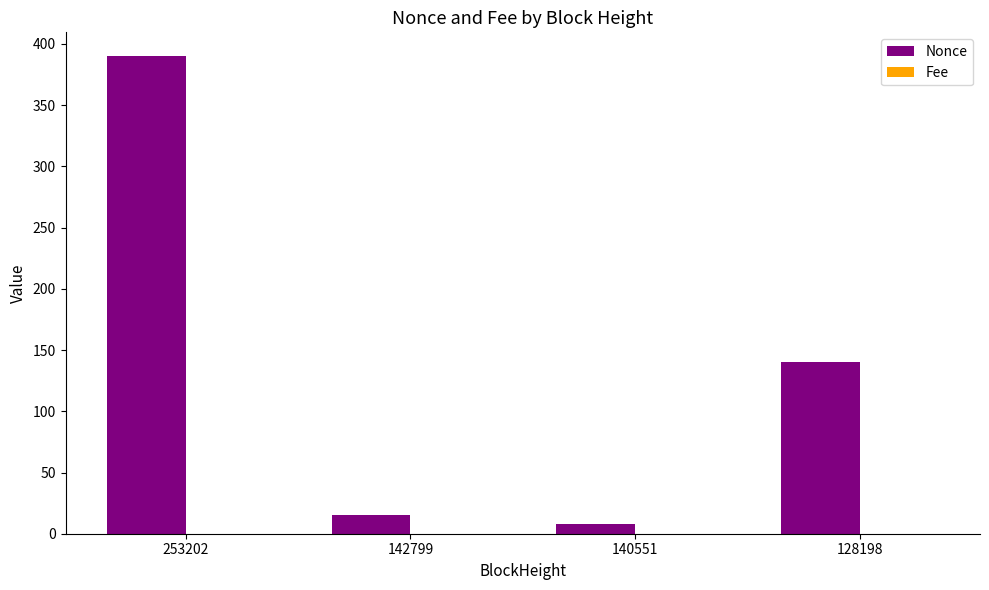

Which series has the largest range (max minus min)?

Nonce